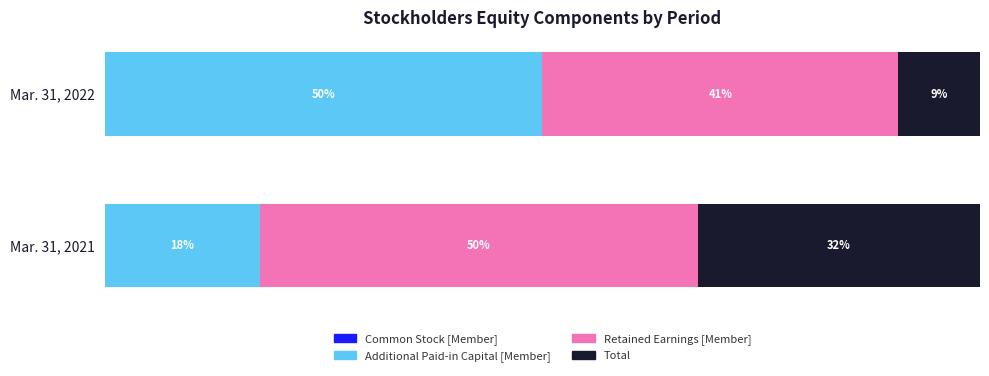

At how many categories does at least one series exceed 6?

2